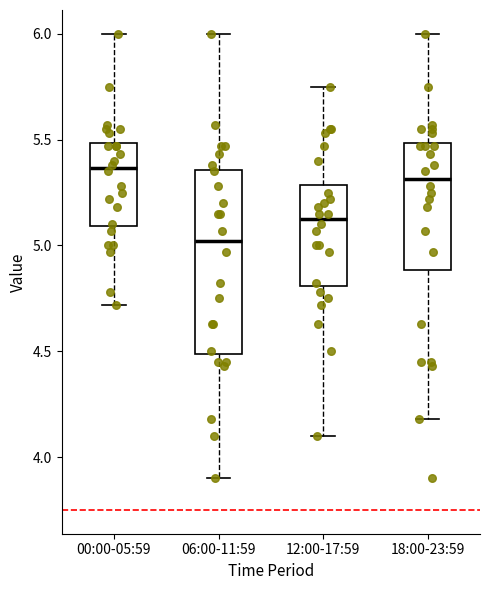

Which box has the lowest median line?

06:00-11:59